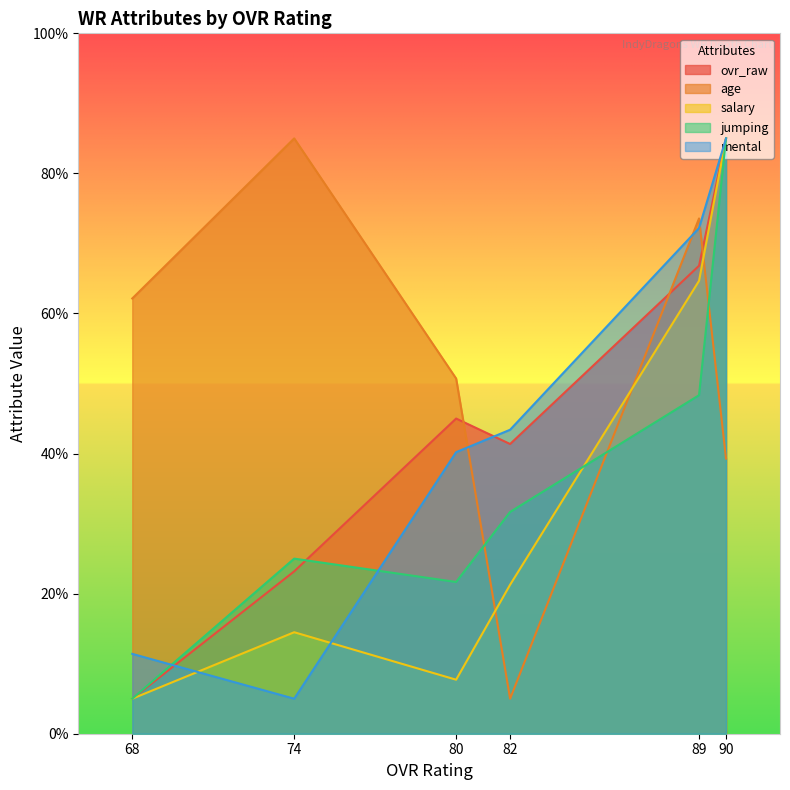

What is the smallest value displayed?

5.0